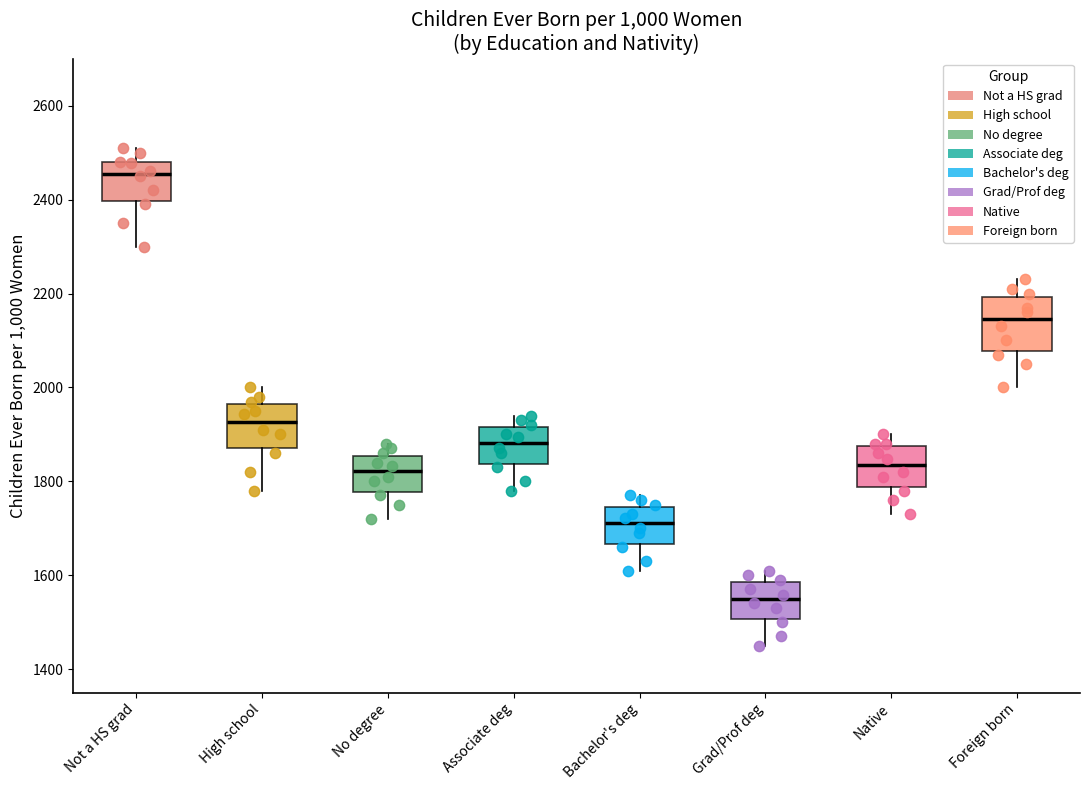

Reading left to right, read every box against the y-axis: the position of its median line, the range the box covers, and the ends of its whiskers. The values are not printed on the chart, so give them approximately, as read against the axis.

Not a HS grad: median 2460, box 2400 to 2480, whiskers 2300 to 2520
High school: median 1920, box 1880 to 1960, whiskers 1780 to 2000
No degree: median 1820, box 1780 to 1860, whiskers 1720 to 1880
Associate deg: median 1880, box 1840 to 1920, whiskers 1780 to 1940
Bachelor's deg: median 1720, box 1660 to 1740, whiskers 1620 to 1780
Grad/Prof deg: median 1540, box 1500 to 1580, whiskers 1460 to 1620
Native: median 1840, box 1780 to 1880, whiskers 1740 to 1900
Foreign born: median 2140, box 2080 to 2200, whiskers 2000 to 2240